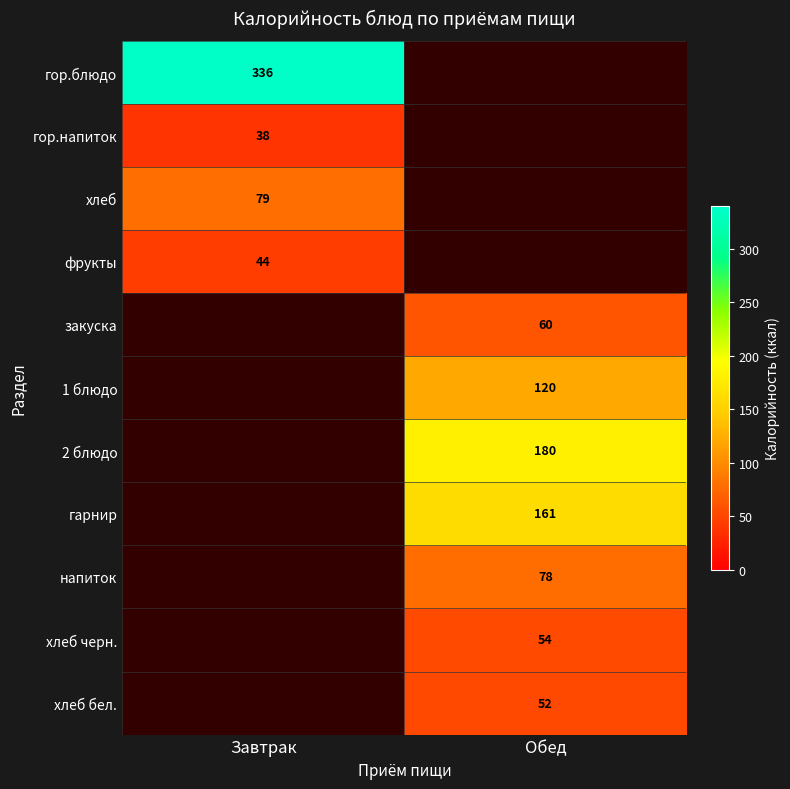

Is the value of 1 блюдо at Обед greater than the value of хлеб at Завтрак?

Yes